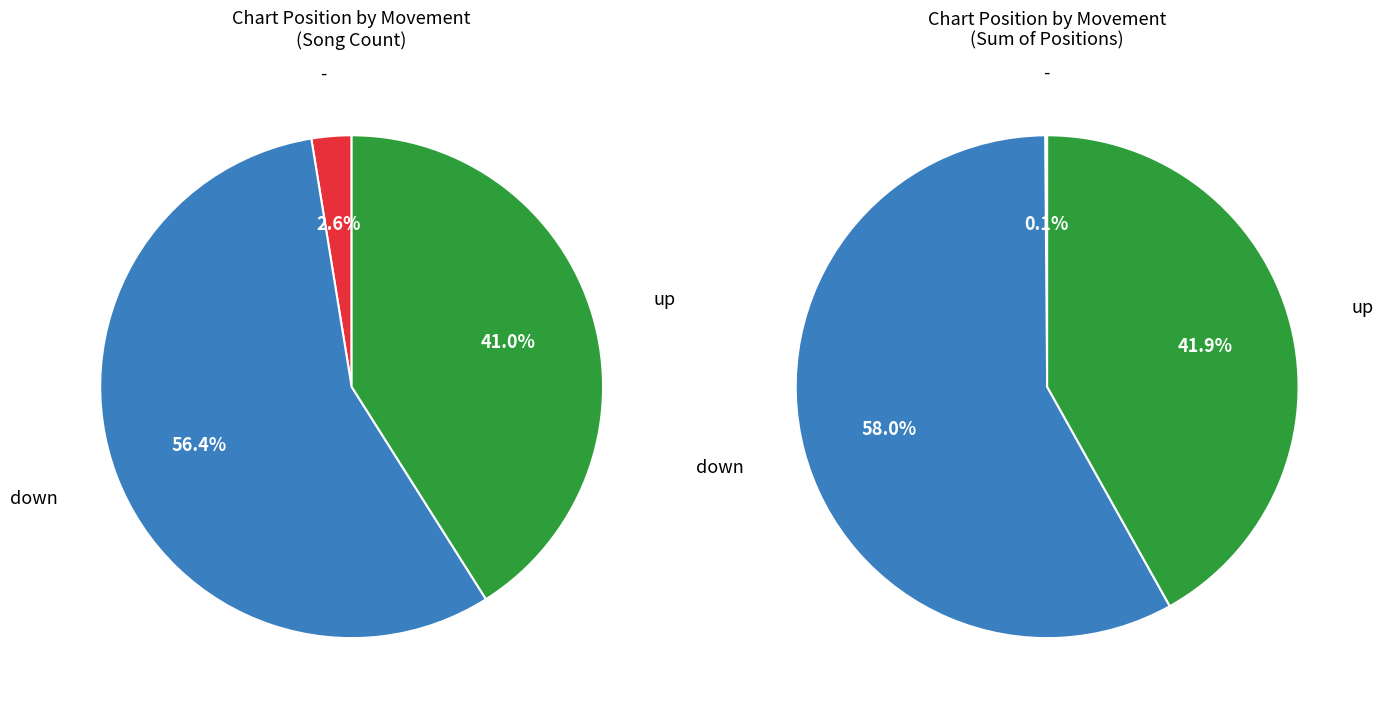

Count the number of slices in the pie.

3